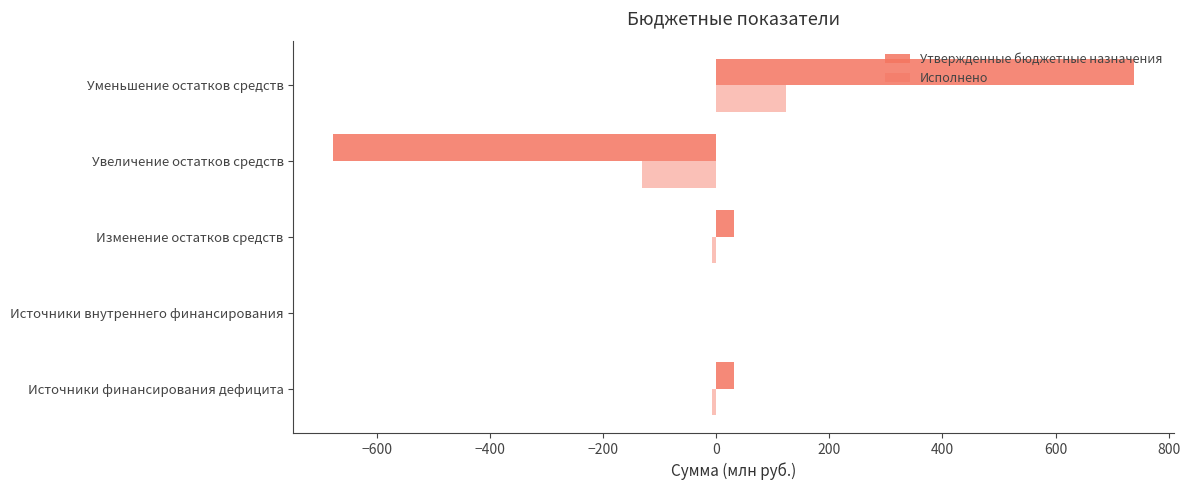

Count the number of categories in the chart.

5